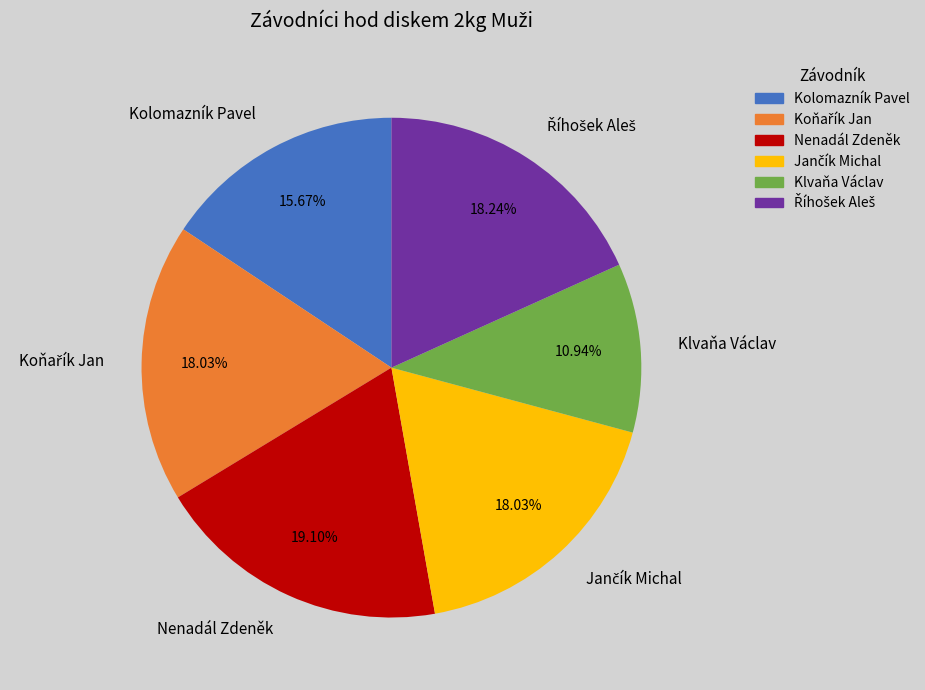

What is the ratio of the value at Nenadál Zdeněk to the value at Klvaňa Václav?

1.7